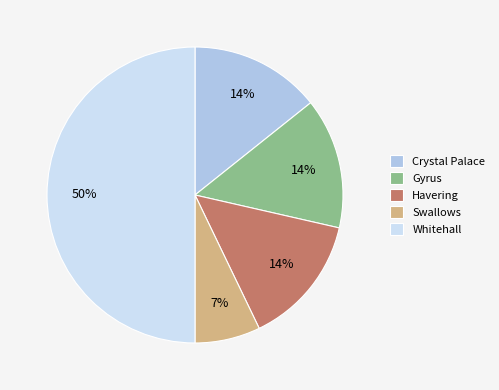

Is the sum of Havering and Crystal Palace greater than half?

No